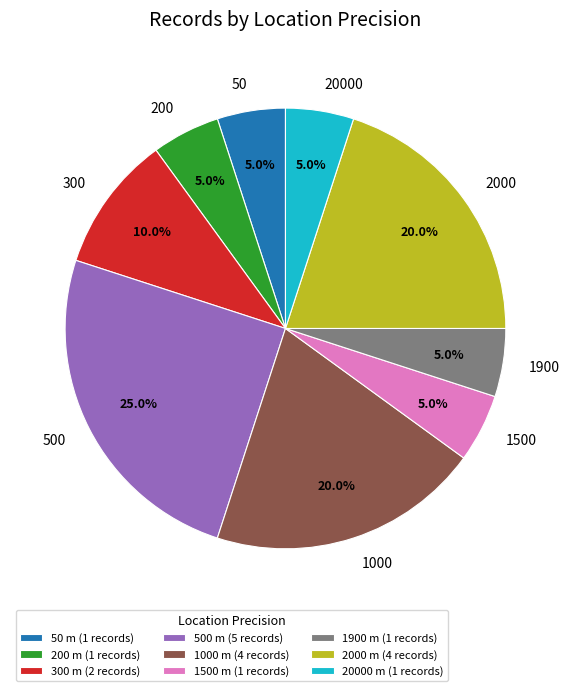

What percentage is the 20000 slice, to the nearest percent?

5%